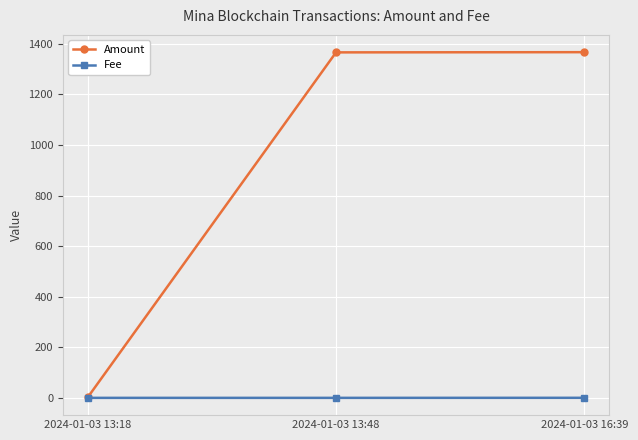

Rank the series by their maximum value, from highest to lowest.

Amount, Fee